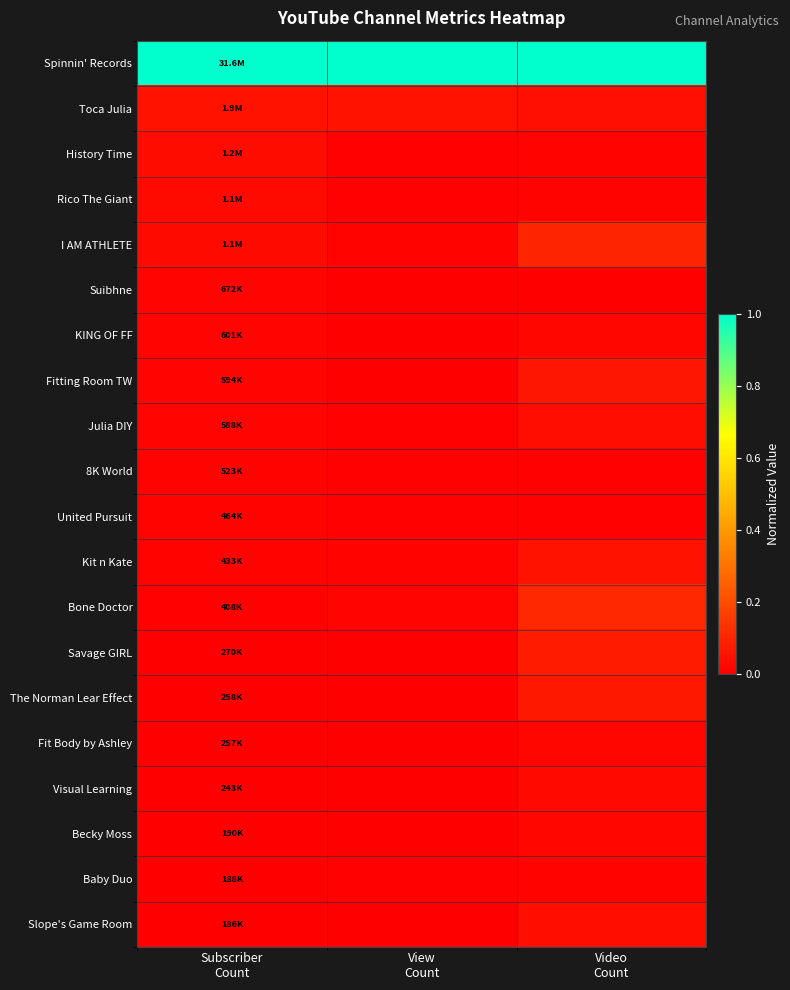

How many series are shown in this chart?

20